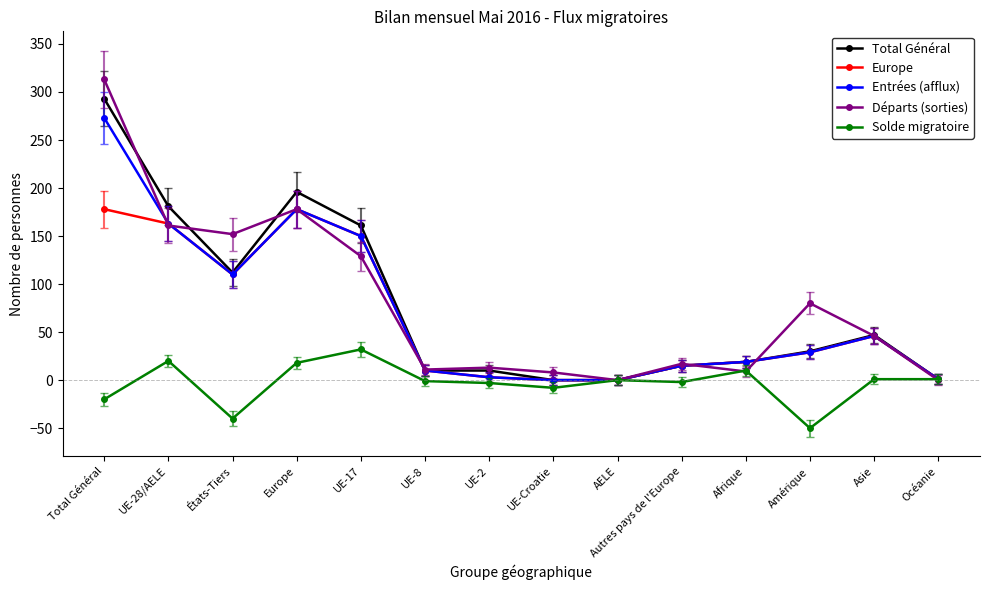

At which label does Départs (sorties) reach its peak?

Total Général